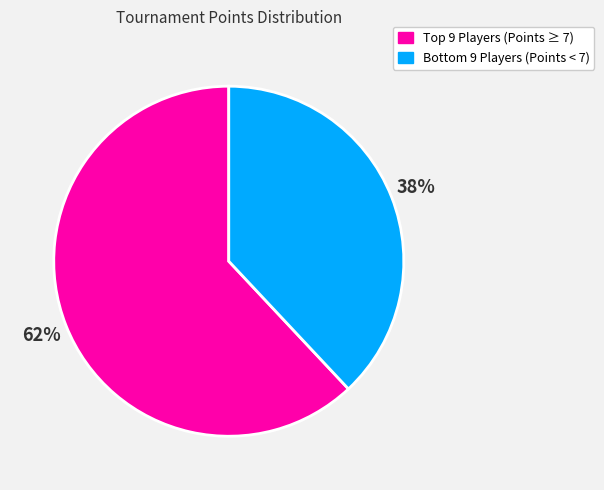

What is the majority slice?

Top 9 Players (Points ≥ 7)